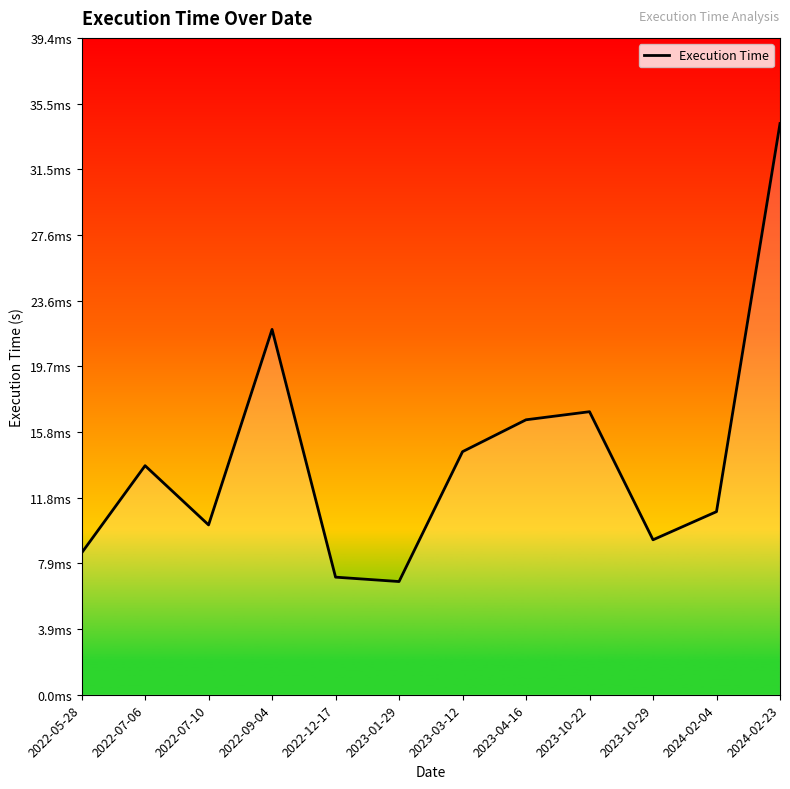

What position from the left is 2022-12-17?

5